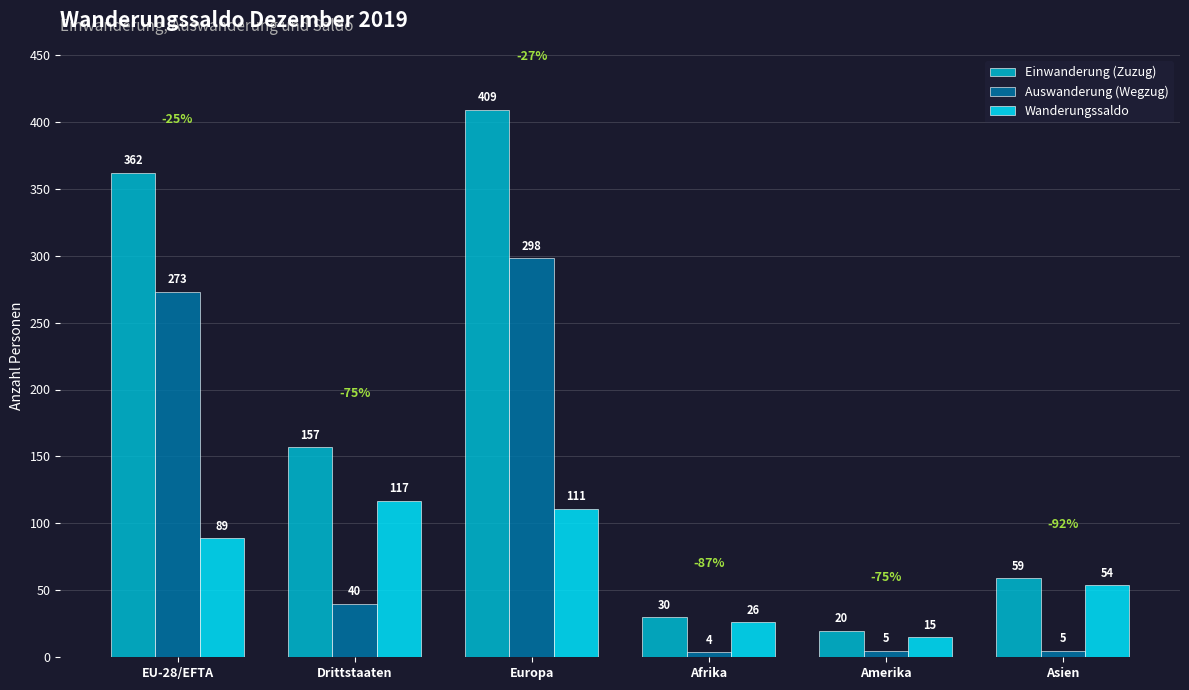

The value of Einwanderung (Zuzug) at Drittstaaten is 246. True or false?

False